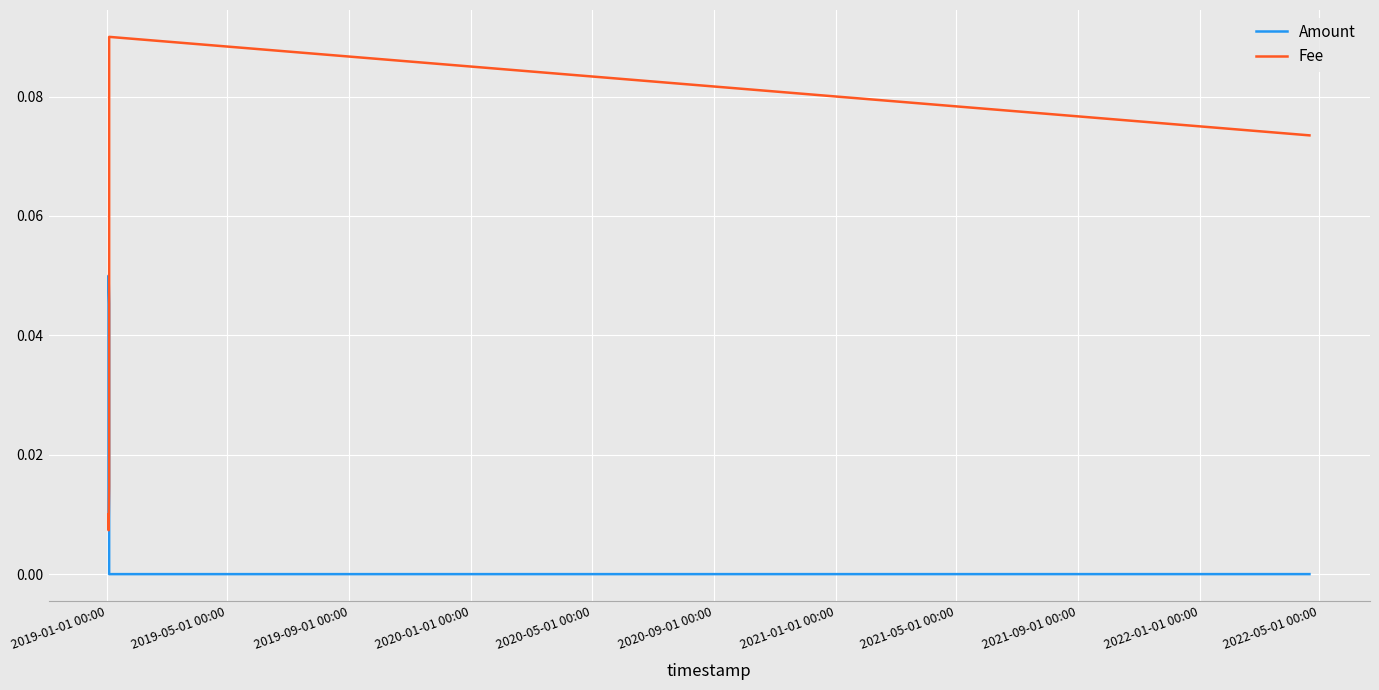

Which series has the largest total across all categories?

Fee